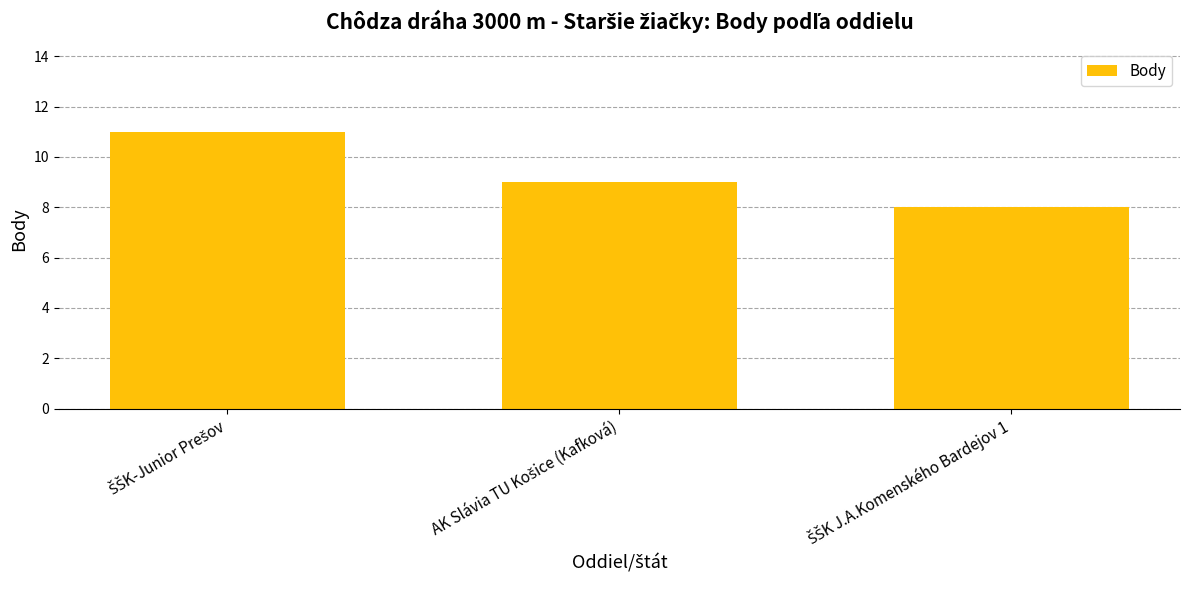

What is the value of the 1st bar from the left?

11